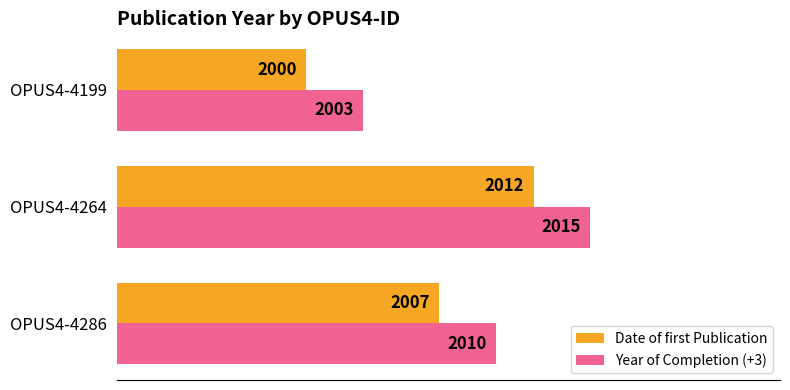

Is it true that Year of Completion (+3) equals 1304 at OPUS4-4199?

False